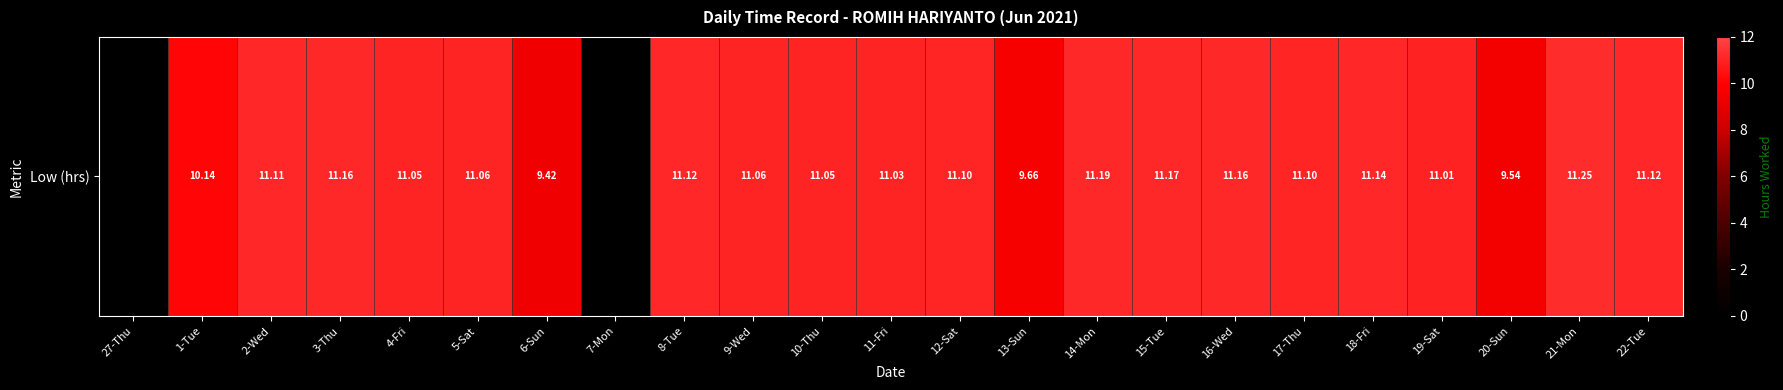

At which label is the value closest to 5?

6-Sun